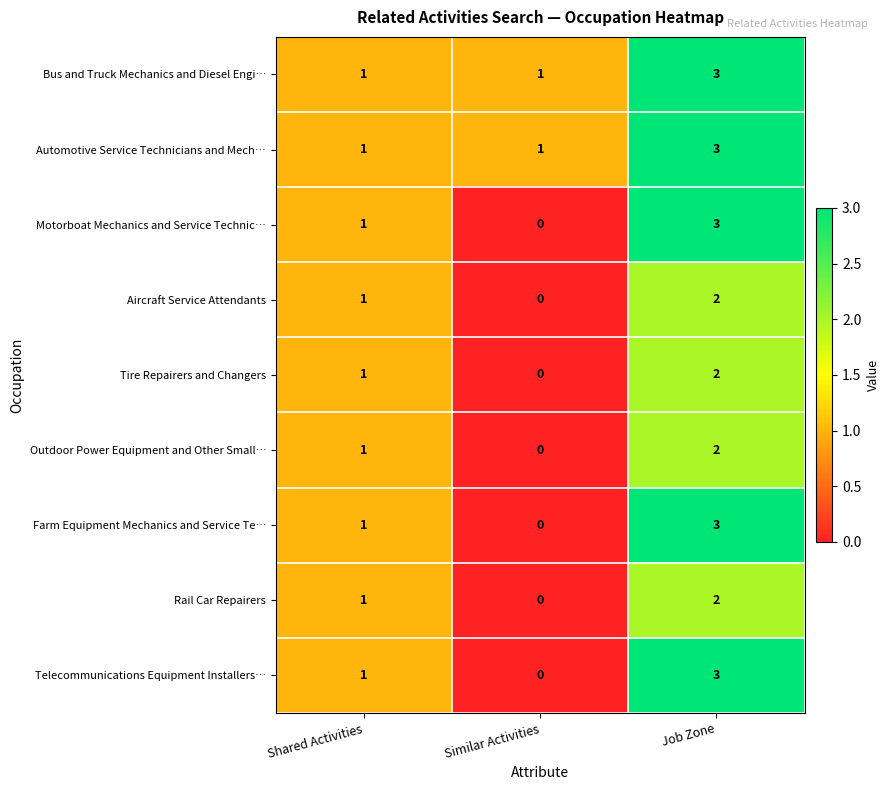

What is the difference between the maximum and minimum values in the Motorboat Mechanics and Service Technic… series?

3